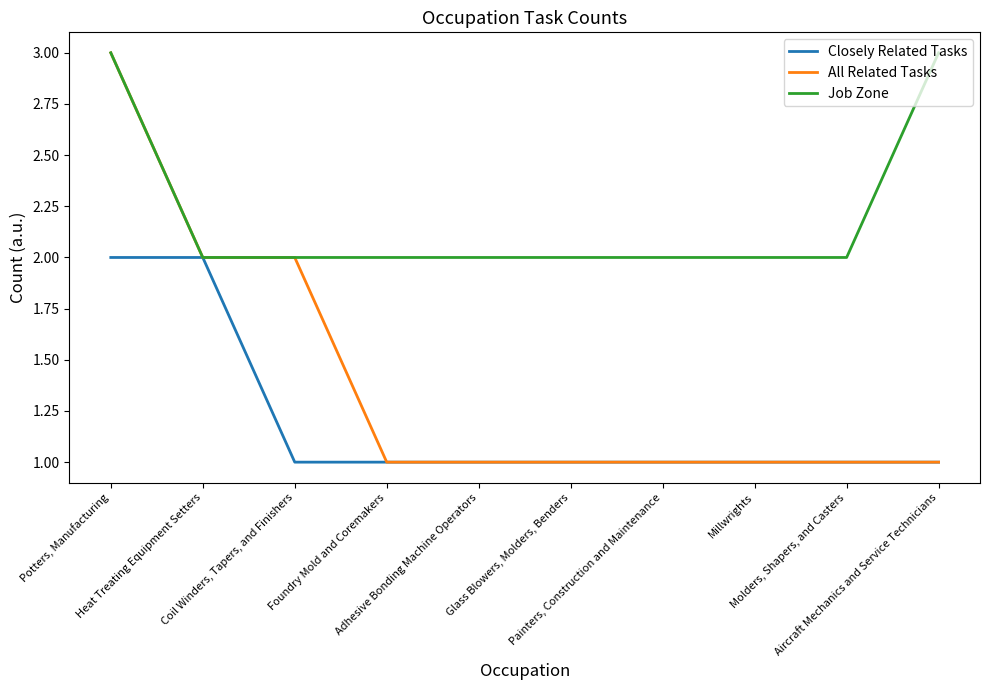

Rank the series by their average value, from lowest to highest.

Closely Related Tasks, All Related Tasks, Job Zone